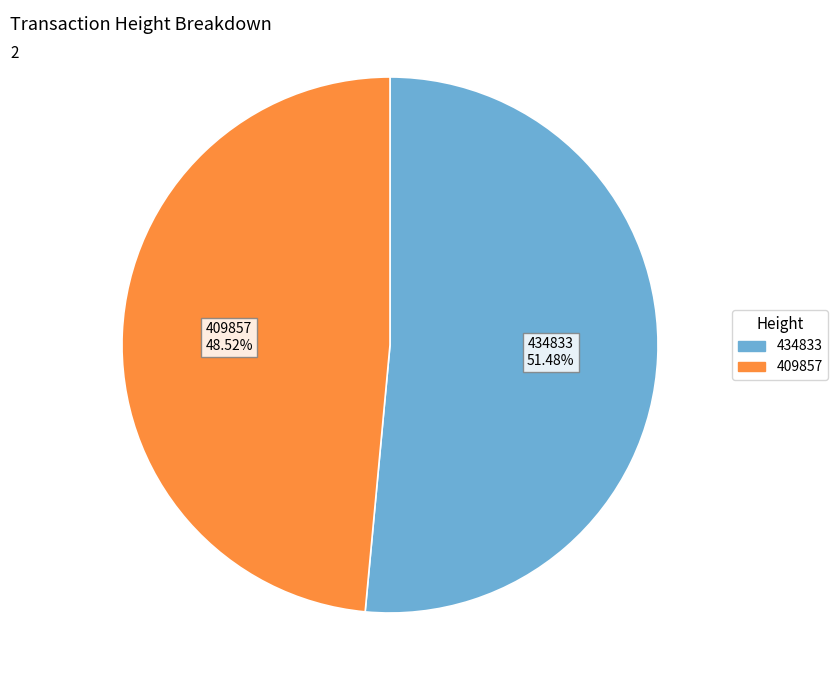

Is there any slice that represents more than half of the pie?

Yes